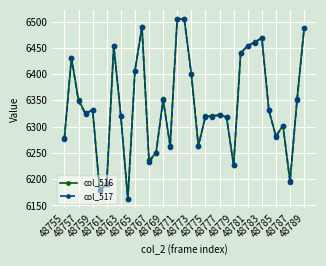

What is the minimum value for col_517?

6162